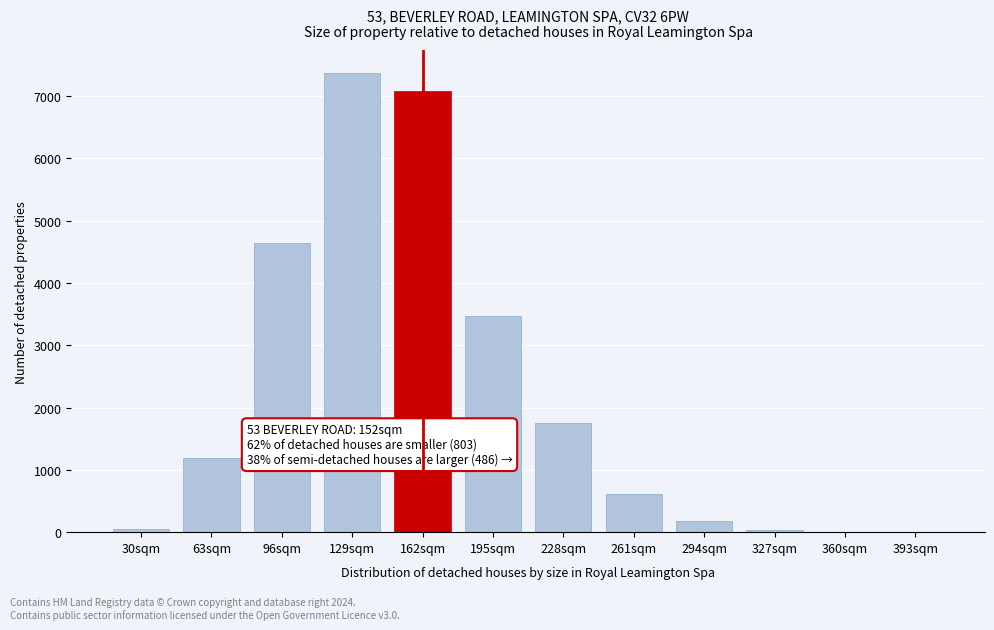

At which label is the value closest to 3685?

195sqm